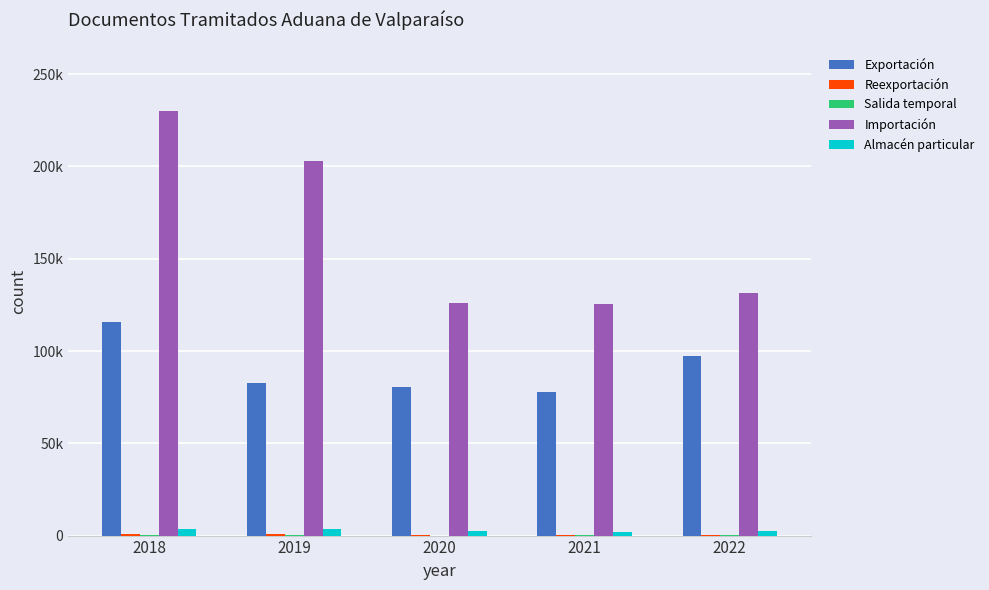

What value does the Importación series have at 2019, to the nearest 10?

202830